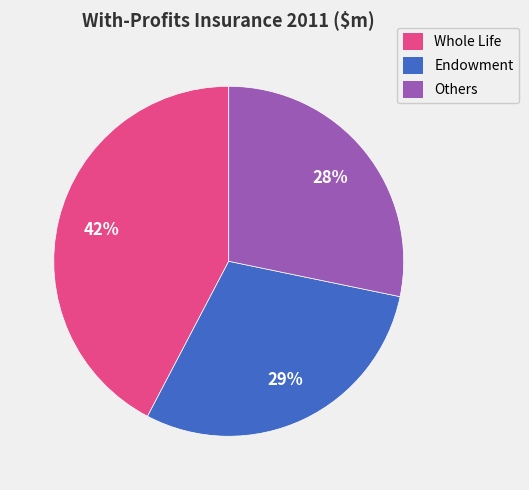

Combined, do Others and Whole Life account for over 50%?

Yes